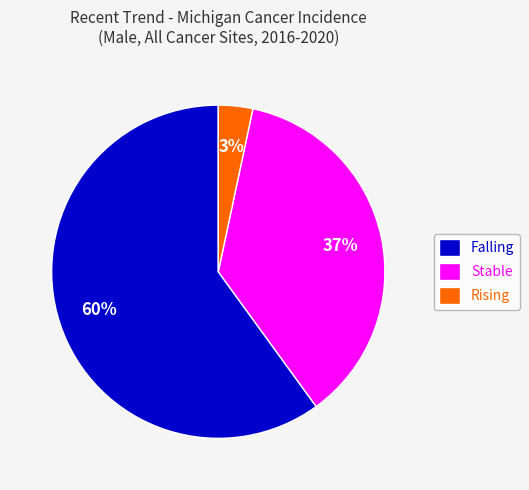

Which slice is the largest?

Falling